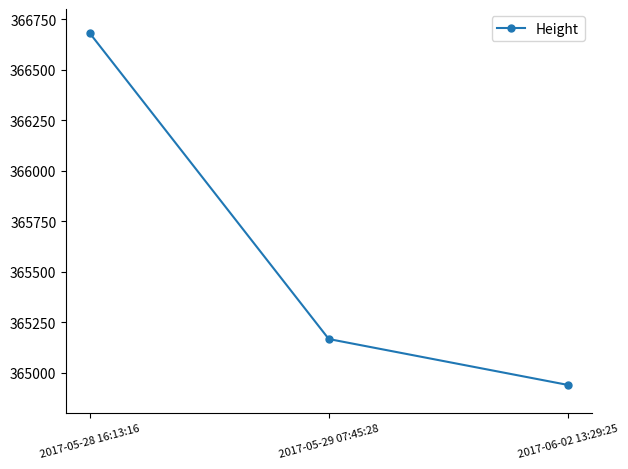

What is the label of the 1st point from the left?

2017-05-28 16:13:16